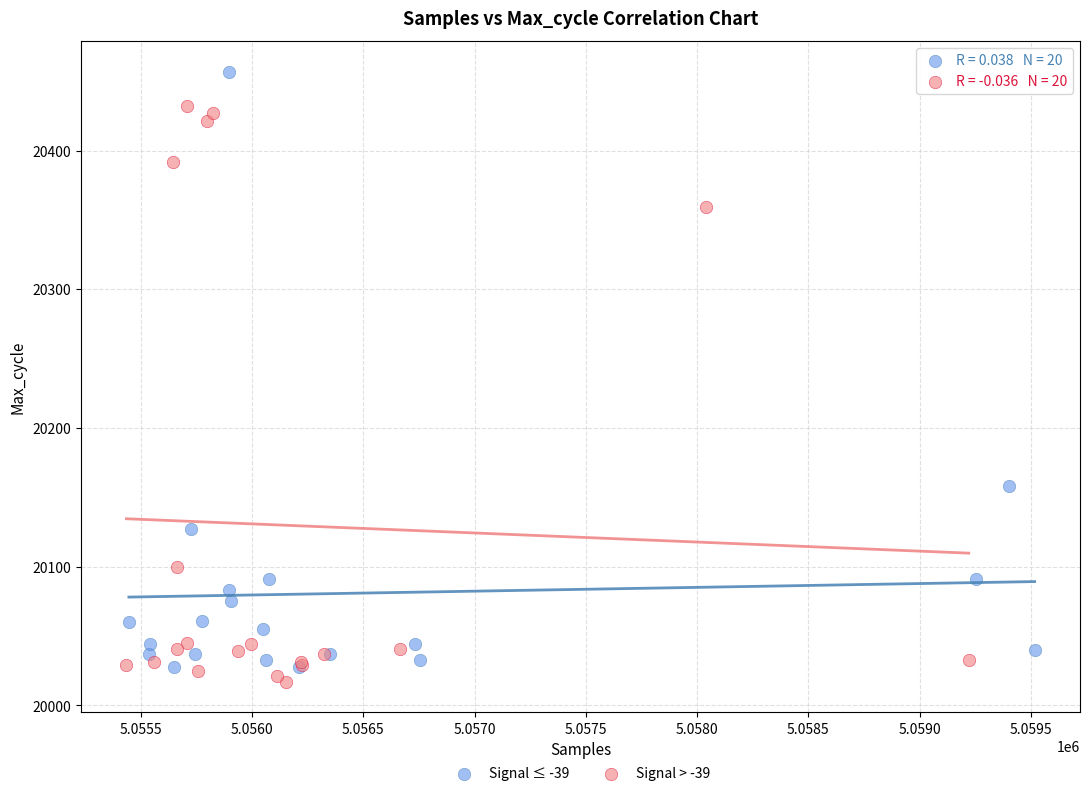

Which series reaches the maximum Y coordinate?

Signal ≤ -39